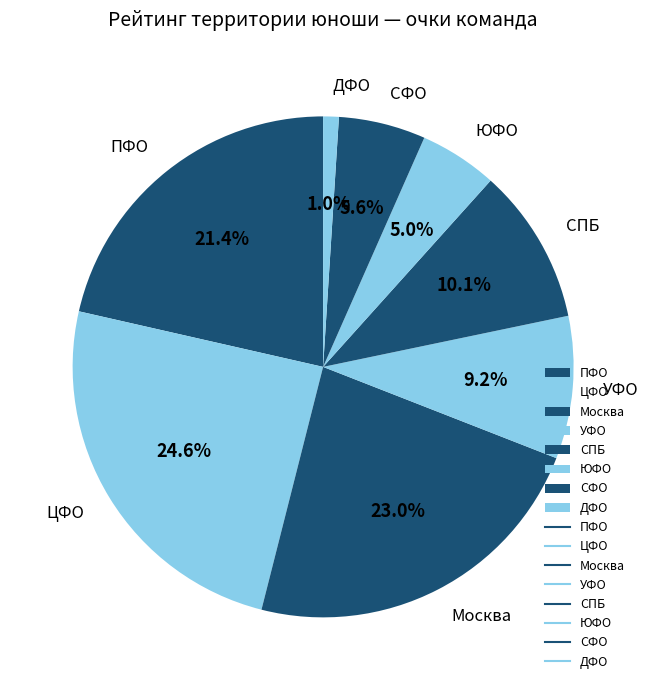

True or false: ЦФО accounts for 12% of the total.

False